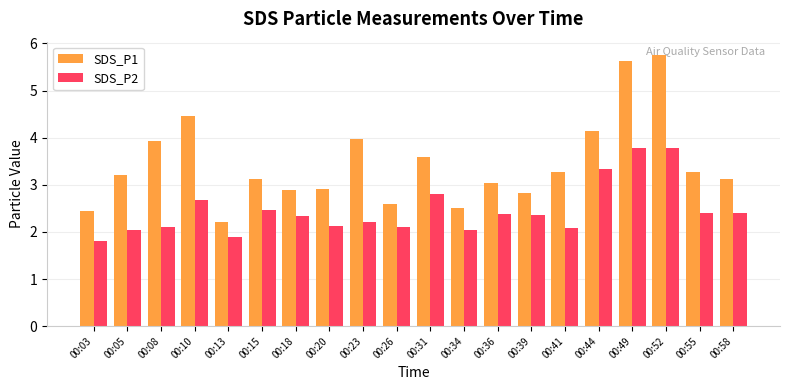

What is the difference between the SDS_P2 values at 00:18 and 00:10?

0.3